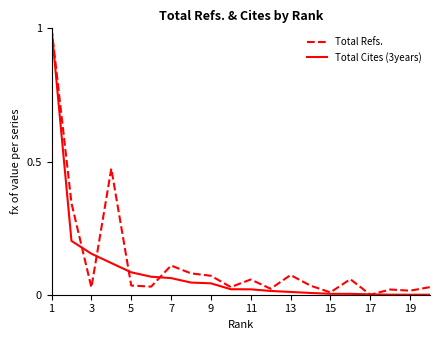

What is the greatest value displayed?

1.0